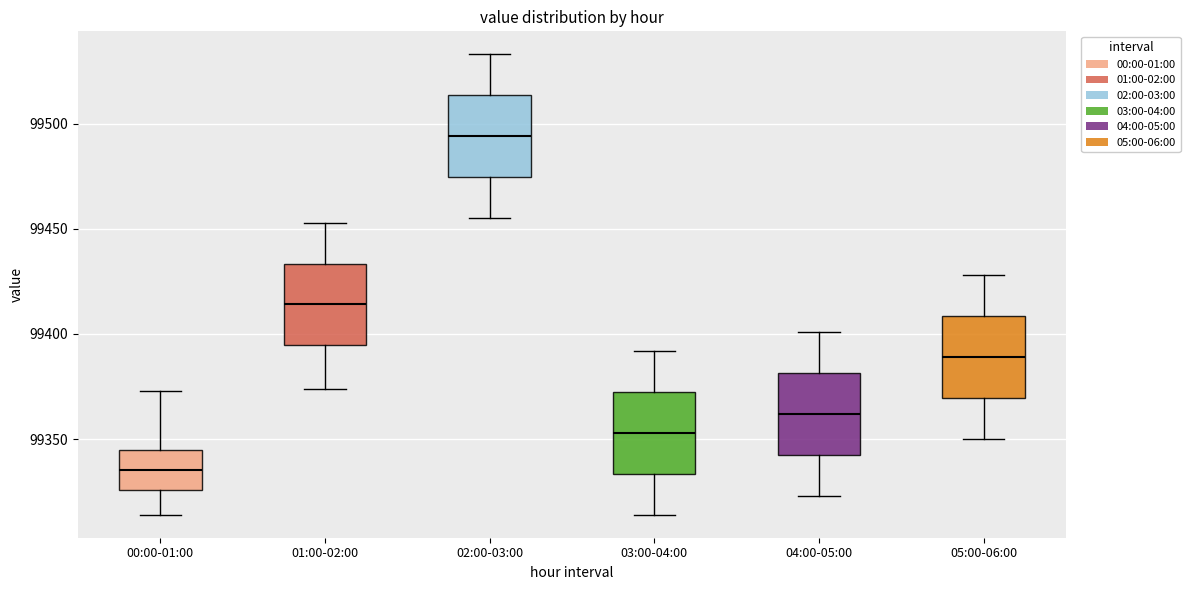

Reading left to right, read every box against the y-axis: the position of its median line, the range the box covers, and the ends of its whiskers. The values are not printed on the chart, so give them approximately, as read against the axis.

00:00-01:00: median 99335, box 99325 to 99345, whiskers 99315 to 99375
01:00-02:00: median 99415, box 99395 to 99435, whiskers 99375 to 99455
02:00-03:00: median 99495, box 99475 to 99515, whiskers 99455 to 99535
03:00-04:00: median 99355, box 99335 to 99375, whiskers 99315 to 99390
04:00-05:00: median 99360, box 99345 to 99380, whiskers 99325 to 99400
05:00-06:00: median 99390, box 99370 to 99410, whiskers 99350 to 99430